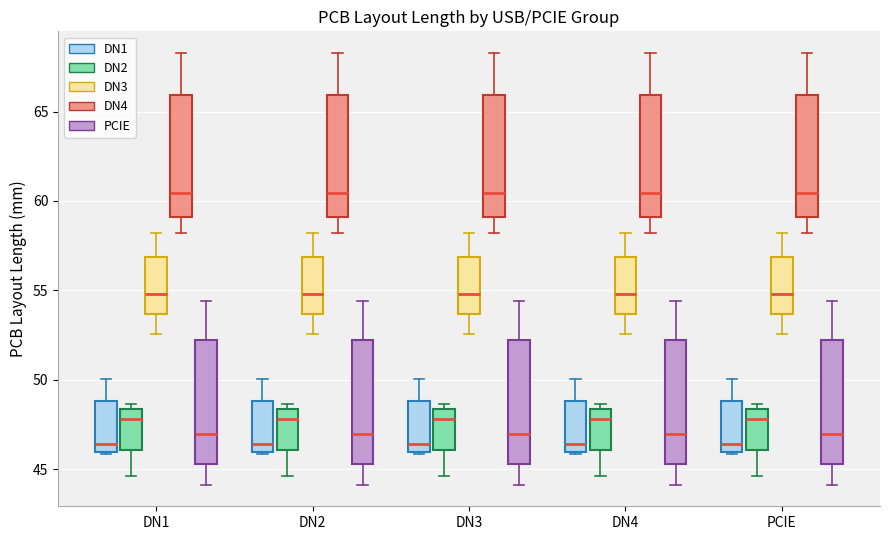

Where does the median line of the box for PCIE (DN1) sit on the y-axis? The values are not printed on the chart, so give them approximately, as read against the axis.

46.5